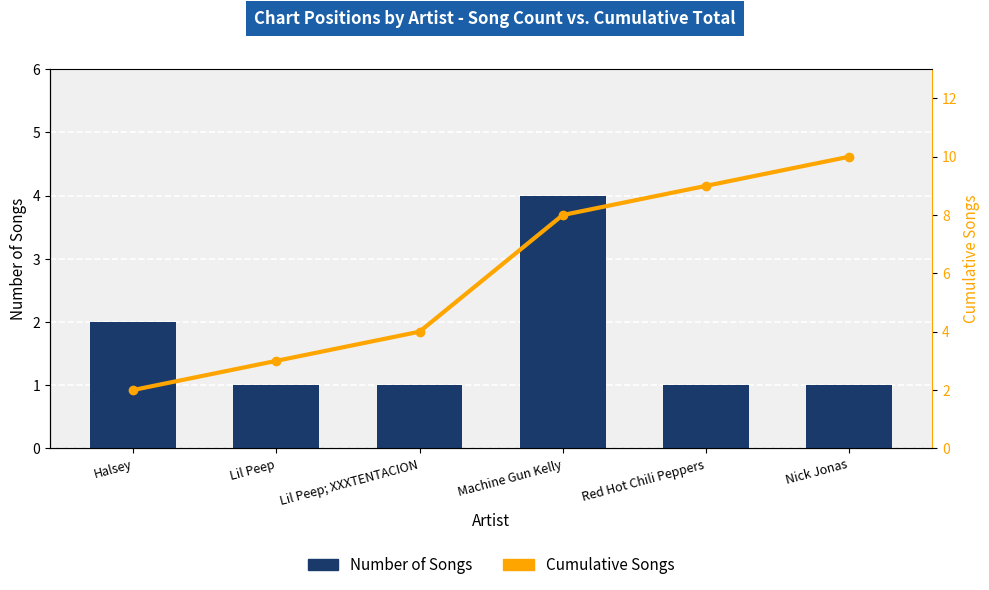

What is the difference between the Cumulative Songs values at Halsey and Nick Jonas?

8